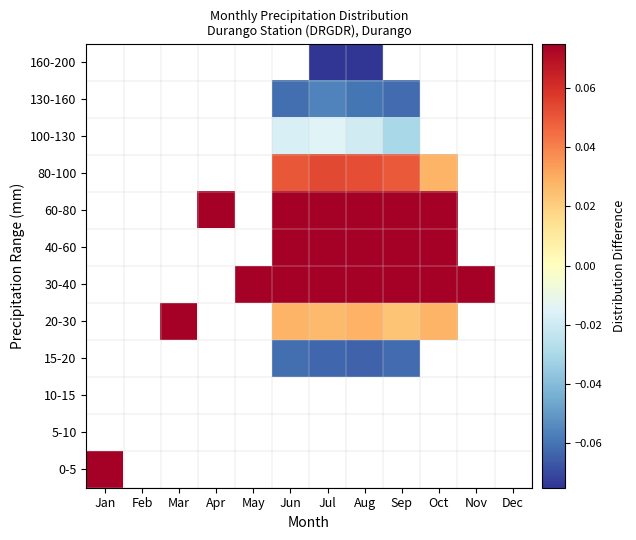

At which category does the chart reach its peak across all series?

Jan